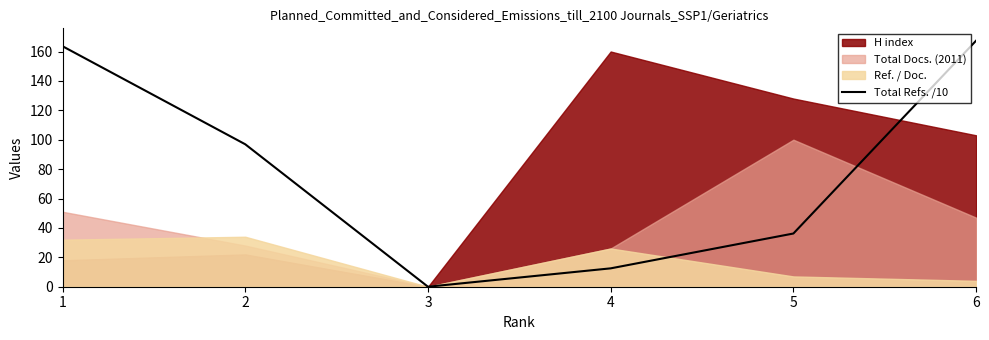

The value of Total Refs. /10 at 3 is -63.7. True or false?

False